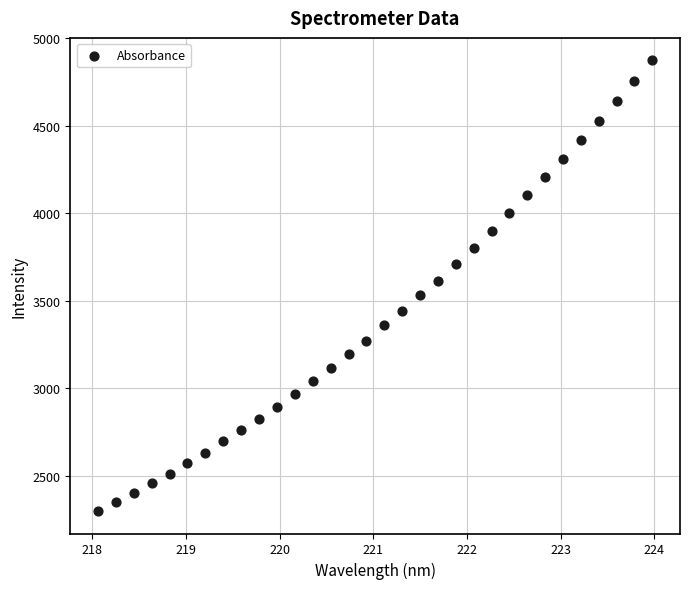

What is the range of Y values (max minus min)?

2573.6